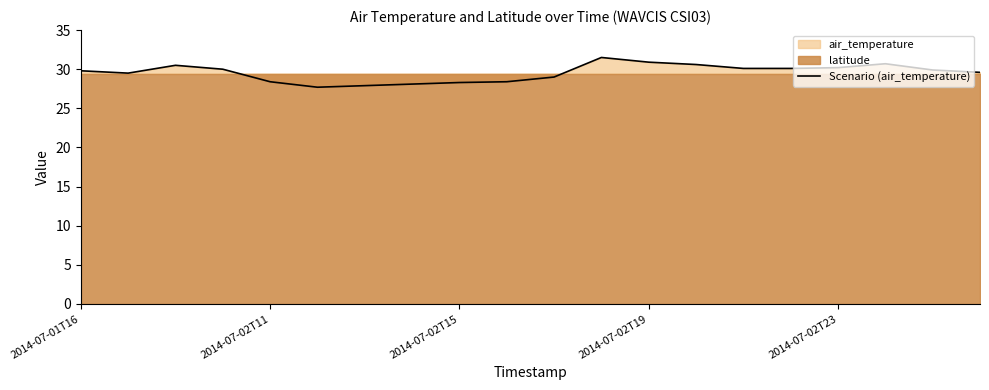

What is the difference between the second highest and second lowest values?

3.0